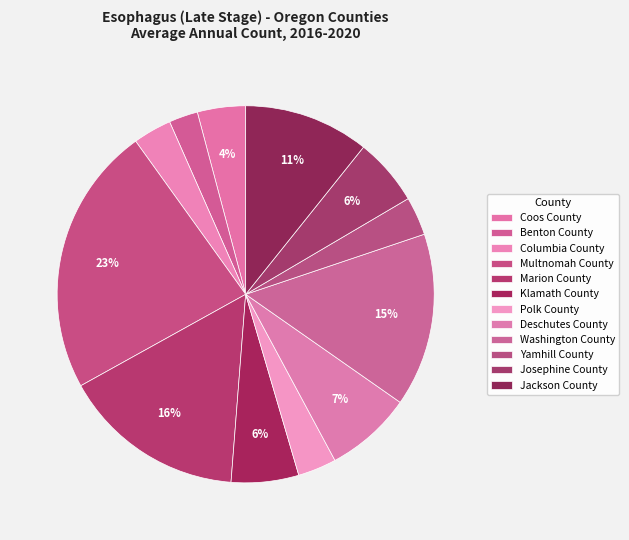

What is the change in value from Marion County to Jackson County?

-6